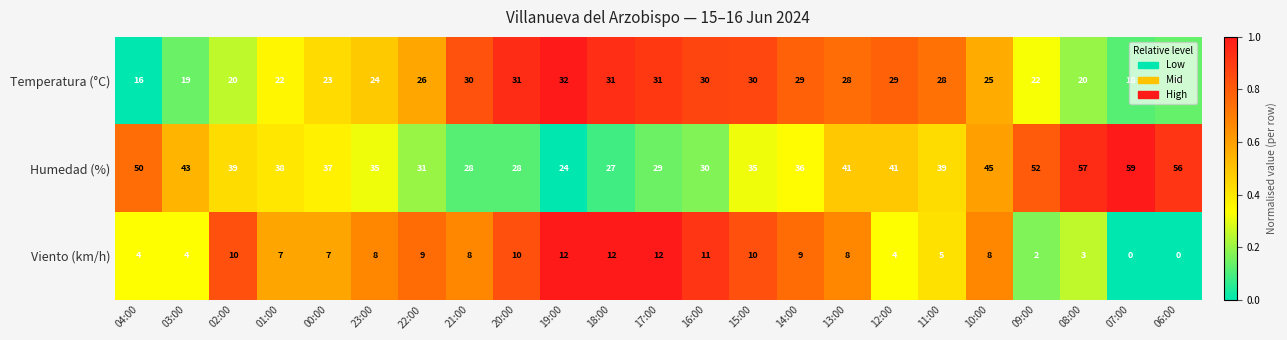

Which series changed the most between 18:00 and 11:00?

Humedad (%)